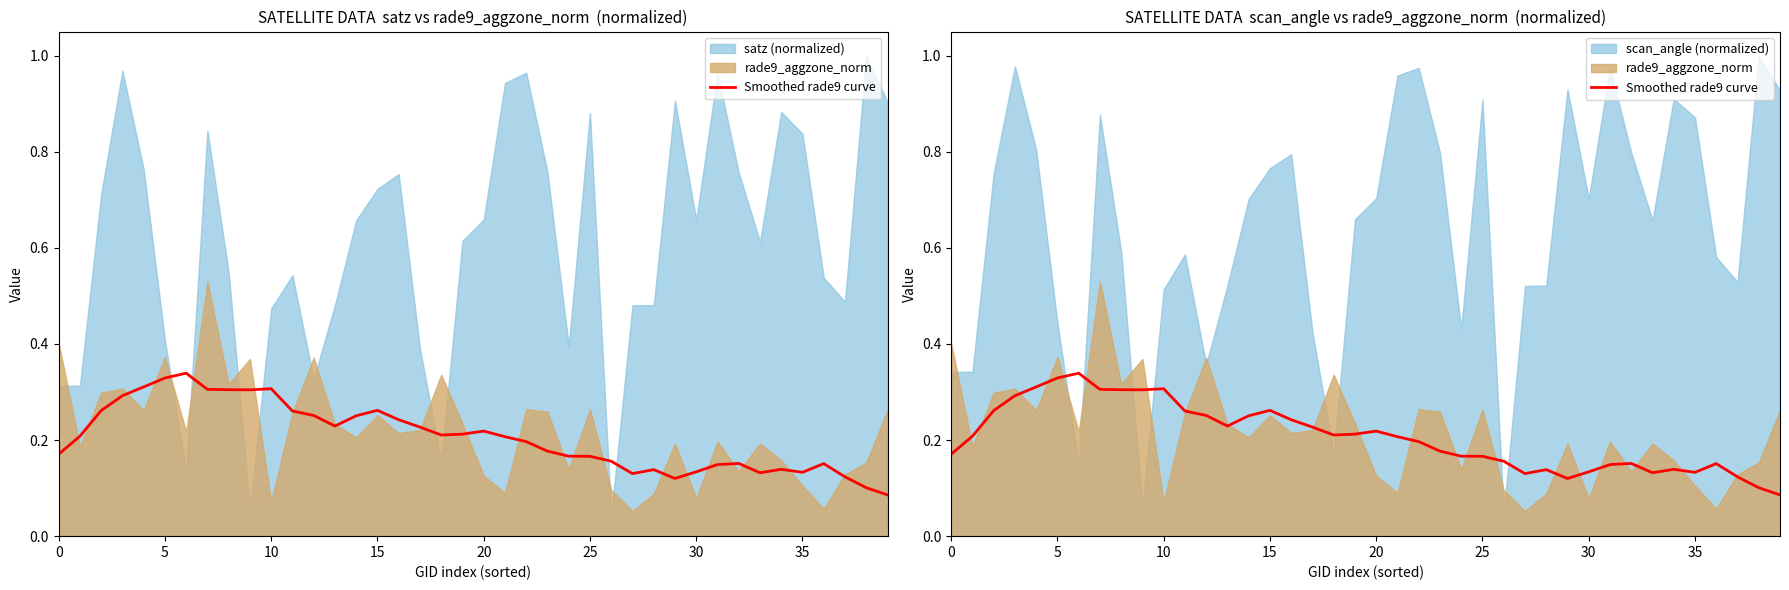

What is the sum of the values at 37 and 12?

0.4